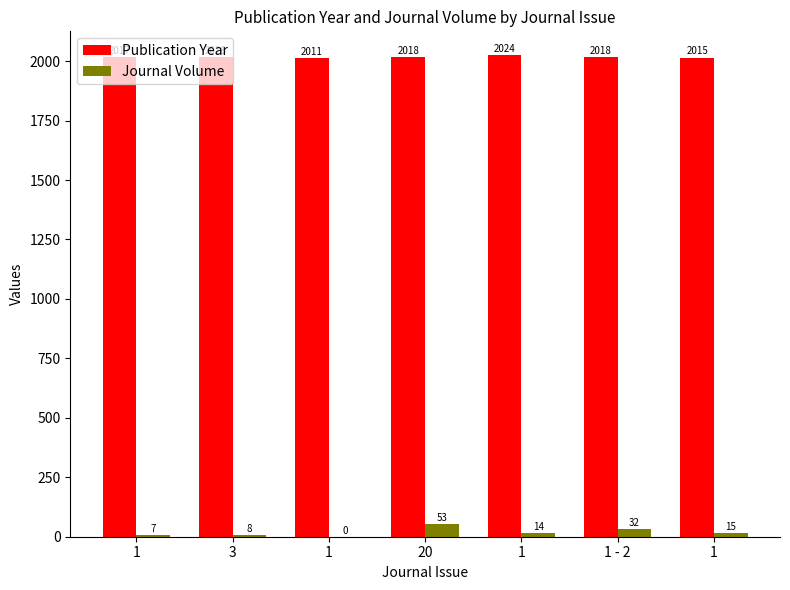

Rank the series at 1 from highest to lowest value.

Publication Year, Journal Volume